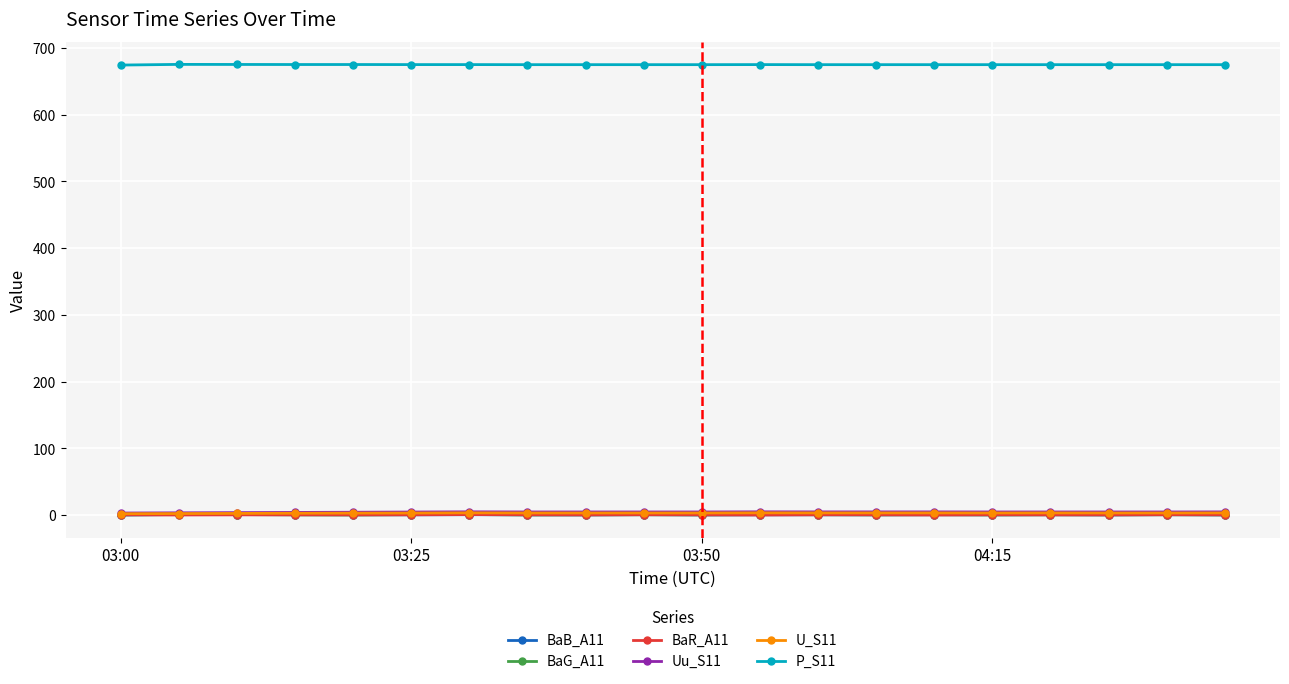

True or false: P_S11 and BaG_A11 intersect in this chart.

False